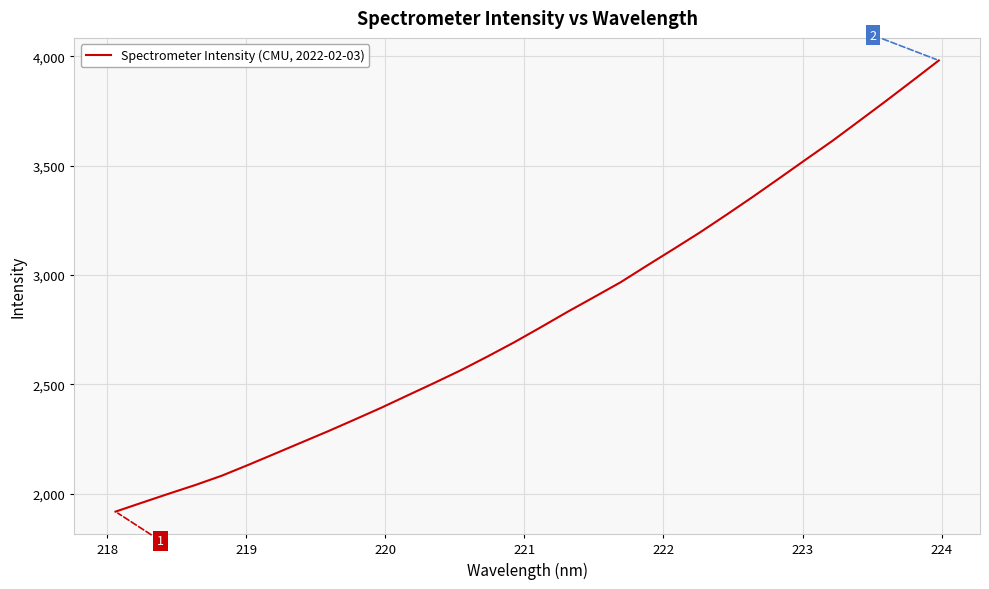

What is the difference between the maximum and minimum values?

2063.9